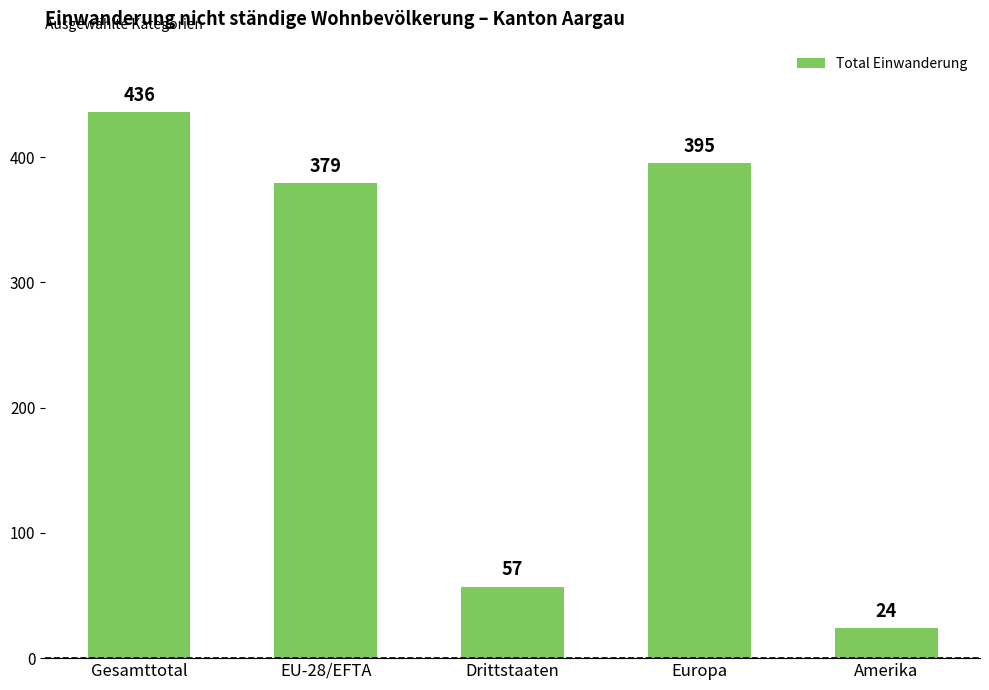

What is the ratio of the value at Europa to the value at Amerika?

16.5